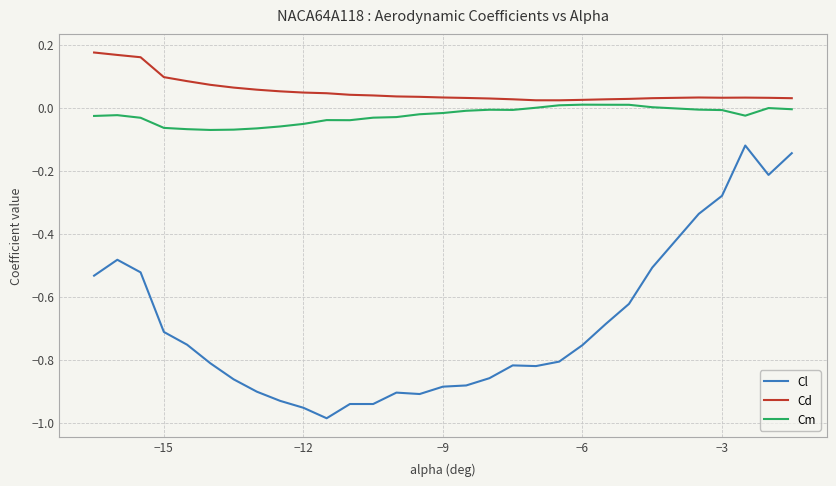

True or false: Cm and Cl cross at least once.

False